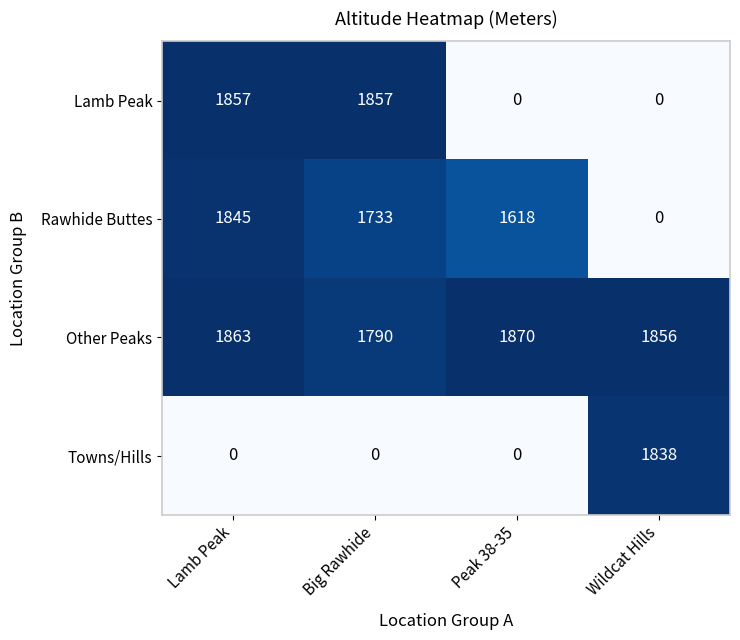

Which category has the highest value in the Rawhide Buttes series?

Lamb Peak